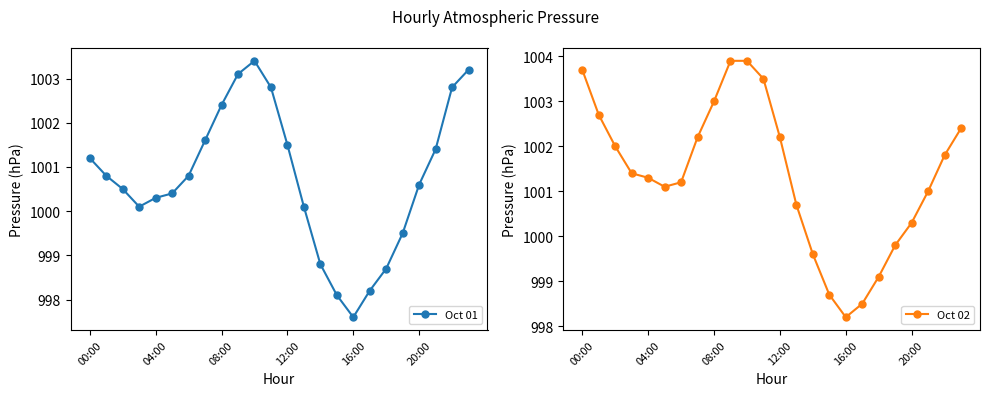

How many intersections are there between Oct 01 and Oct 02?

1